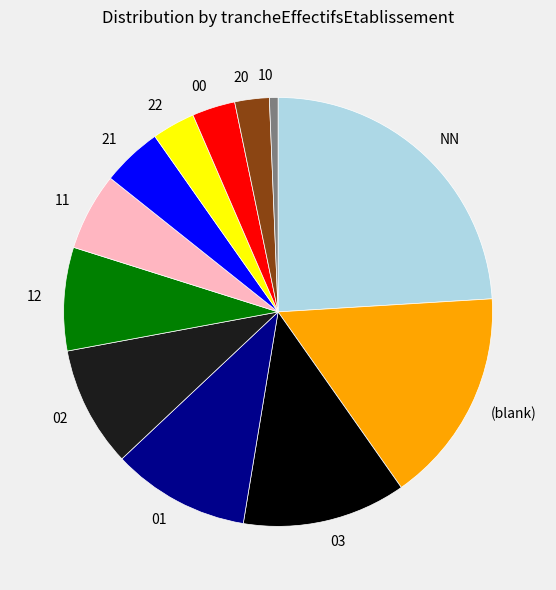

Is it true that NN is 34% of the pie?

False